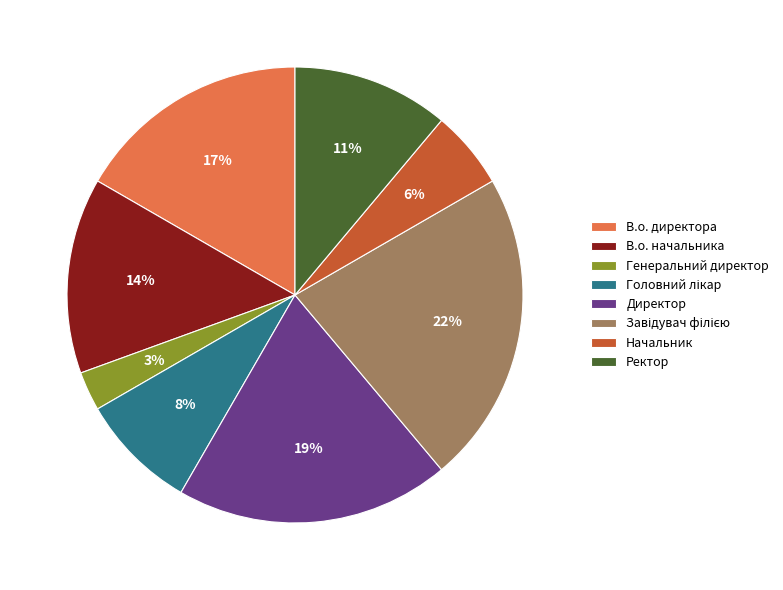

Do Начальник and Генеральний директор together represent more than half of the pie?

No